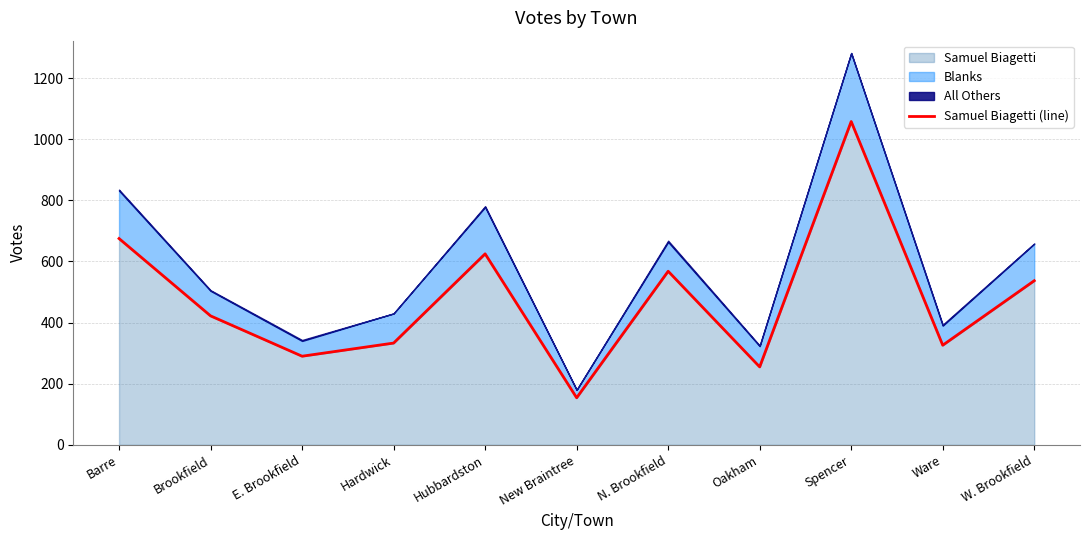

How many data points are less than 422?

5